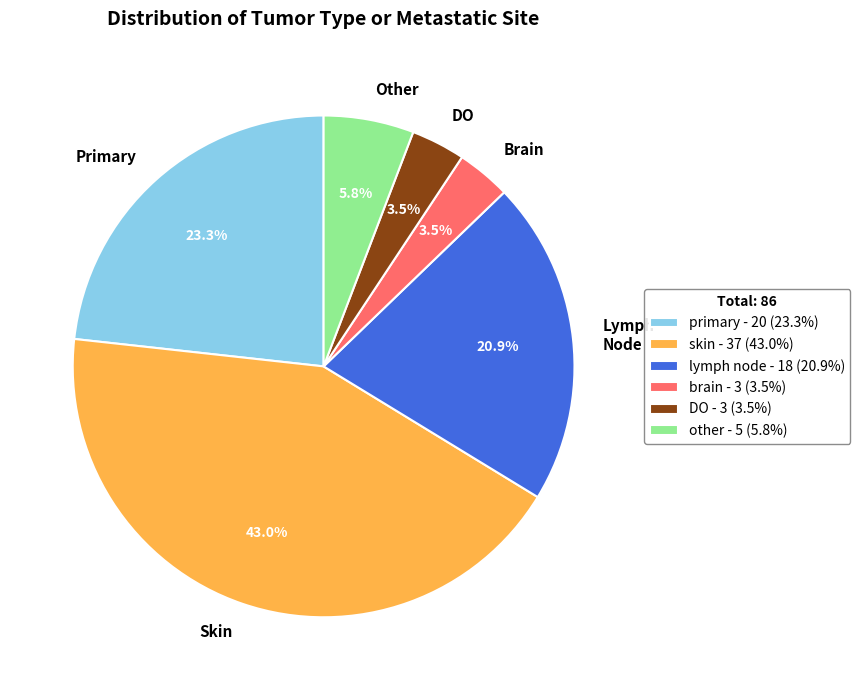

Approximately how many times larger is the value at DO compared to Brain?

1.0